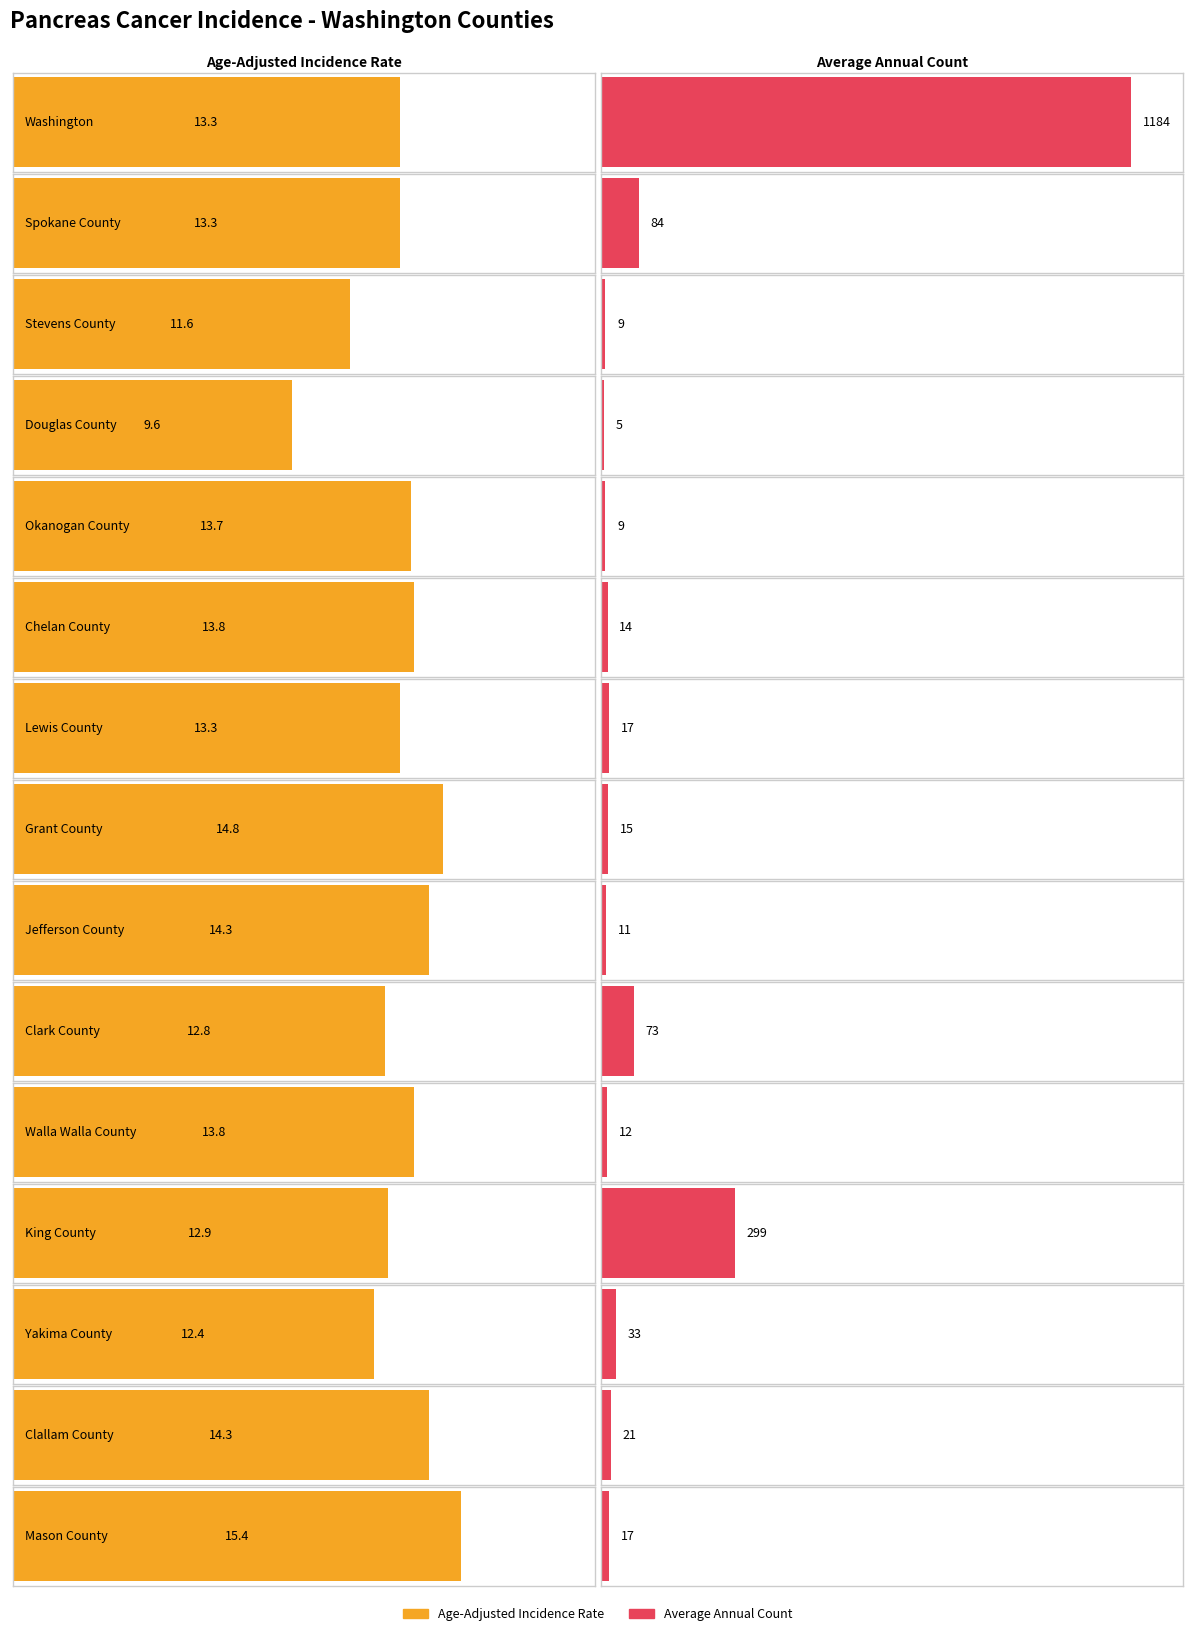

Which category has the highest value in the Average Annual Count series?

Washington